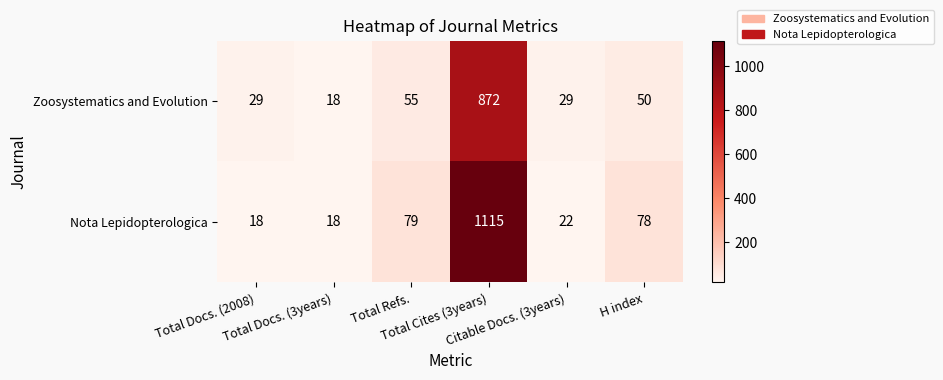

List the series in order of their overall mean, lowest first.

Zoosystematics and Evolution, Nota Lepidopterologica